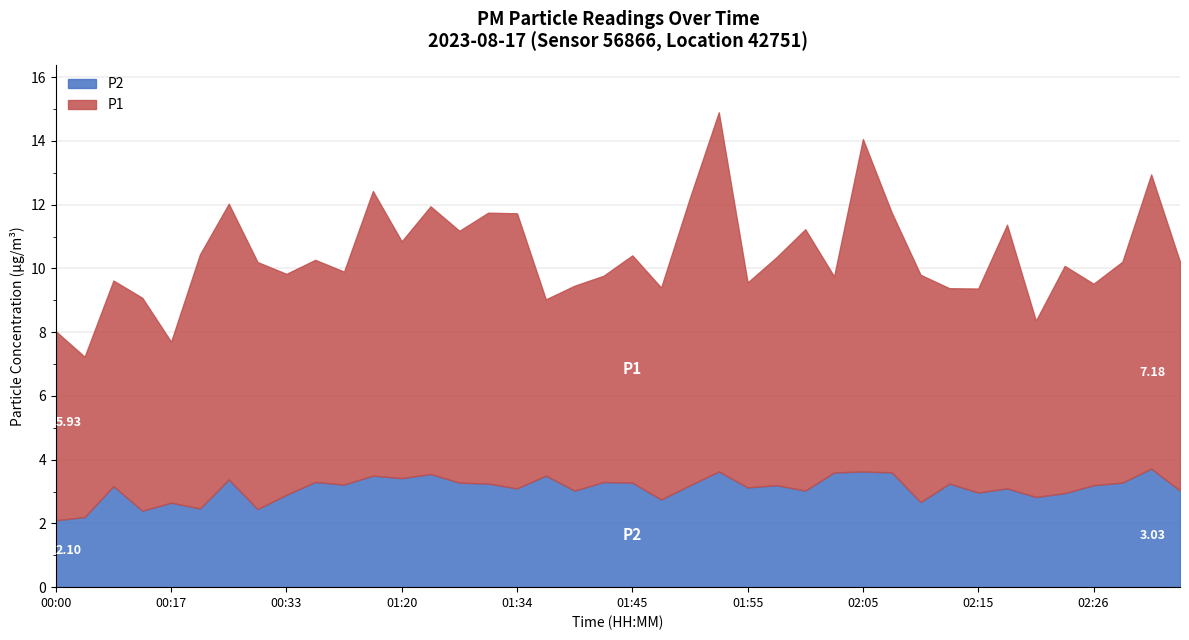

Rank the categories by P1 value from highest to lowest.

01:52, 02:05, 02:31, 01:50, 01:17, 00:23, 01:34, 01:31, 01:25, 02:18, 02:00, 02:08, 00:21, 01:28, 00:27, 01:20, 02:33, 01:58, 01:45, 02:10, 02:23, 00:36, 00:33, 02:28, 00:14, 00:49, 01:47, 01:42, 00:12, 01:39, 01:55, 02:15, 02:26, 02:03, 02:13, 00:00, 01:36, 02:20, 00:17, 00:06